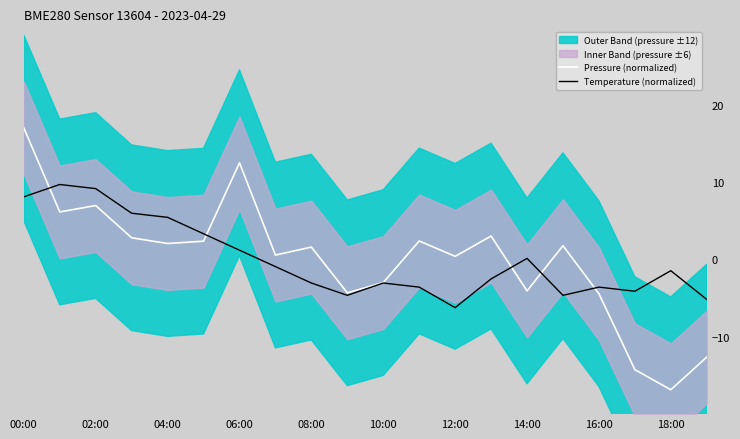

Is it true that Temperature (normalized) equals 8.1 at 00:00?

True